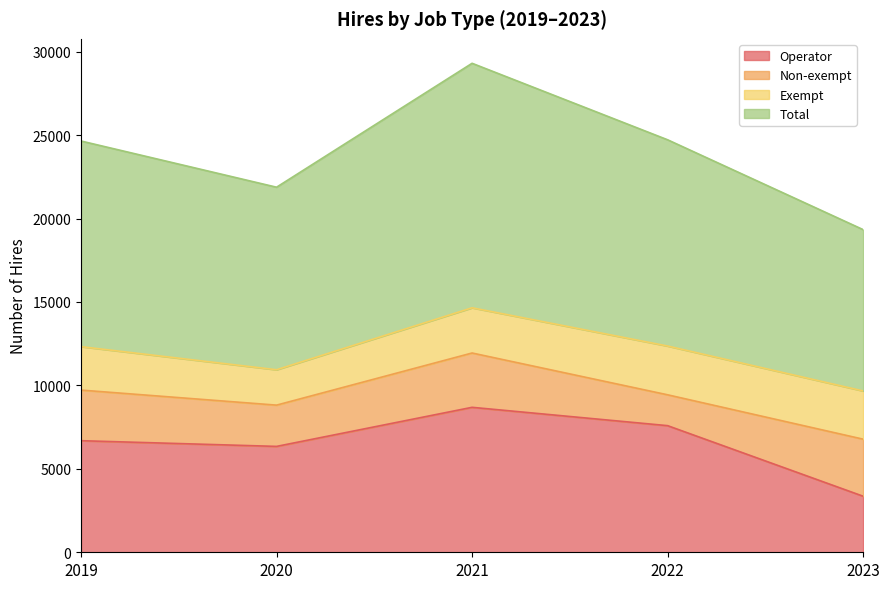

True or false: Total and Operator cross at least once.

False